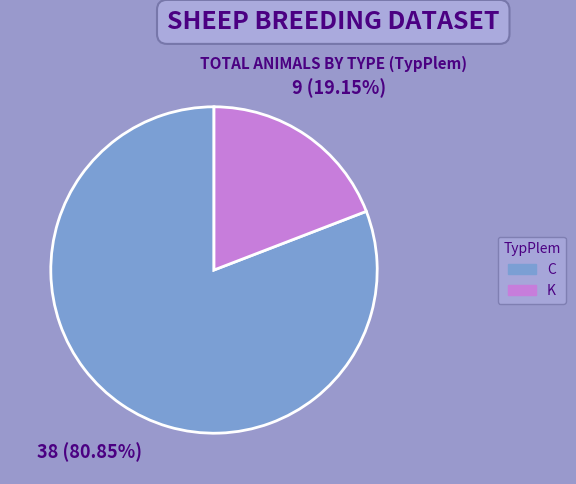

Count the number of slices in the pie.

2